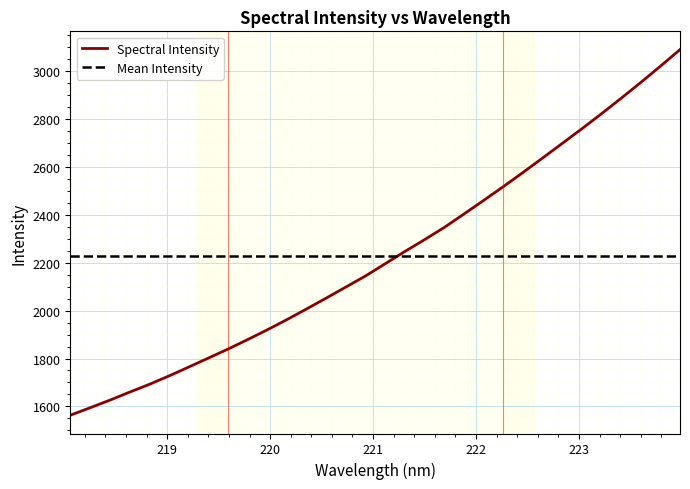

After their last crossing, which series has the higher values: Mean Intensity or Spectral Intensity?

Spectral Intensity